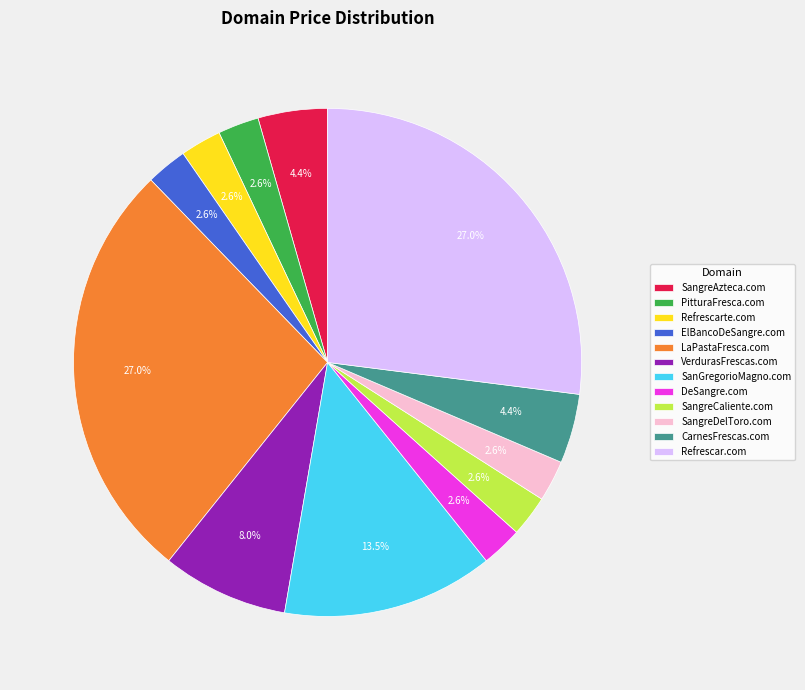

To the nearest percent, what portion does LaPastaFresca.com represent?

27%